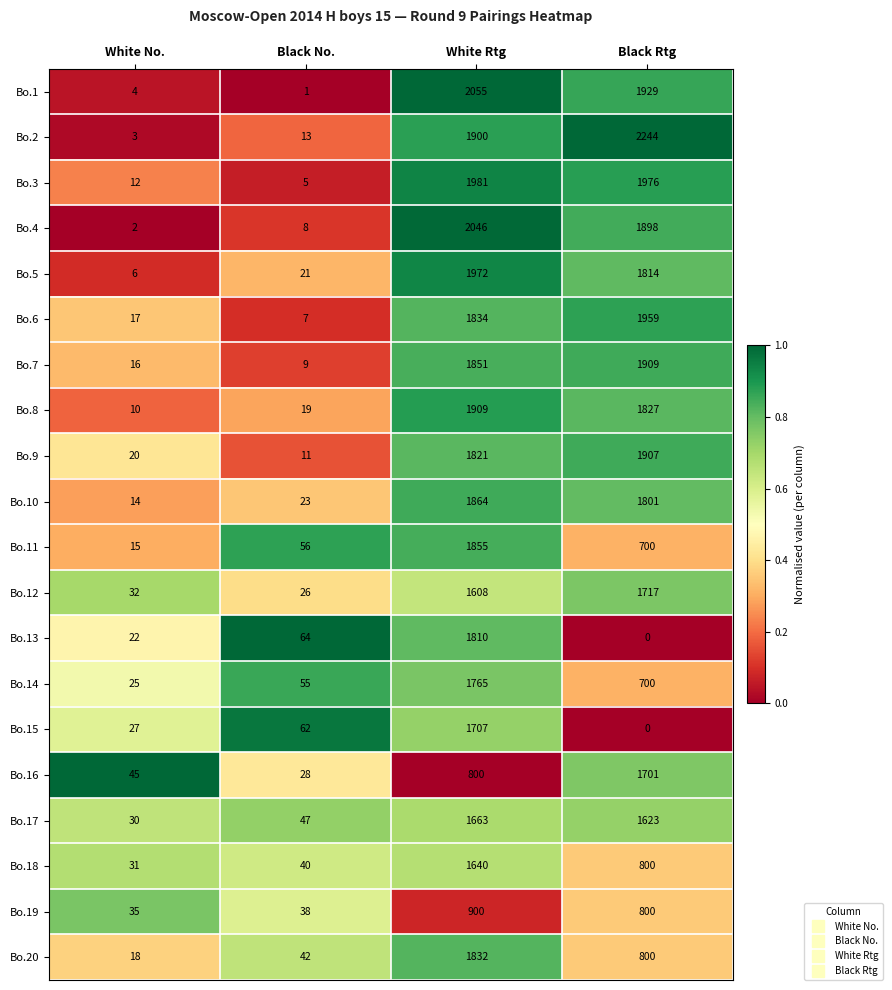

True or false: Bo.9 has a value of 1907 at Black Rtg.

True